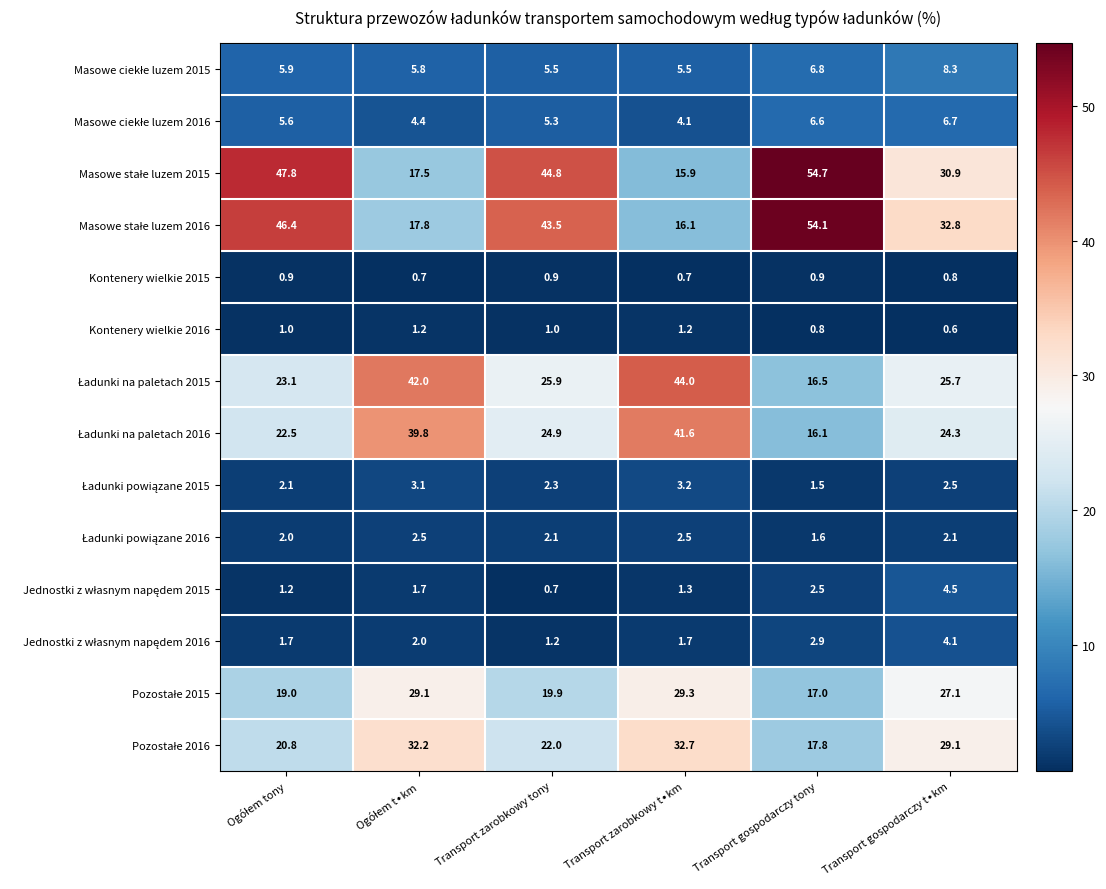

What is the spread (max minus min) of values at Transport zarobkowy tony?

44.1